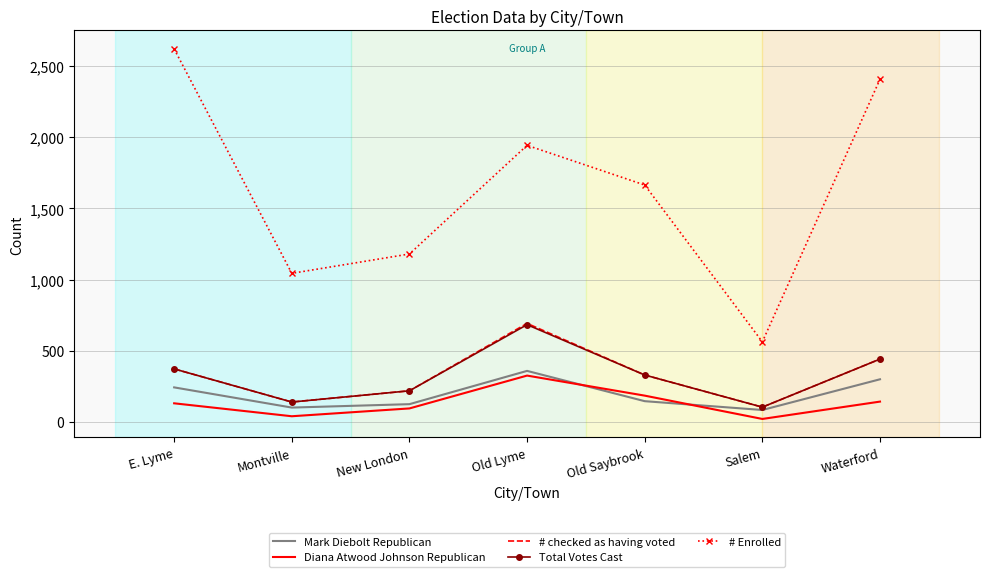

The Diana Atwood Johnson Republican series shows 20 at Salem. True or false?

True